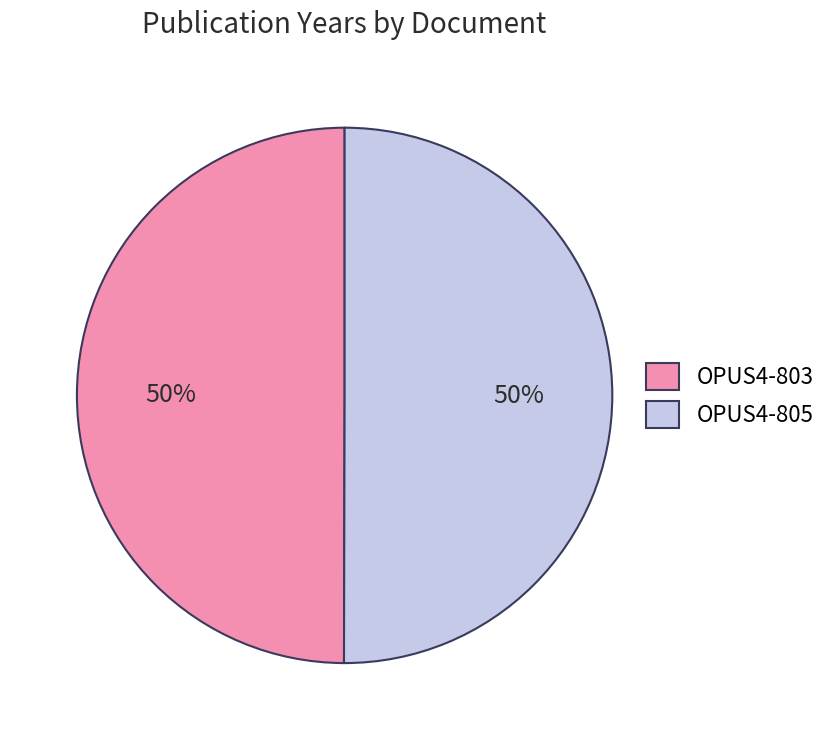

Is the sum of OPUS4-805 and OPUS4-803 greater than half?

Yes